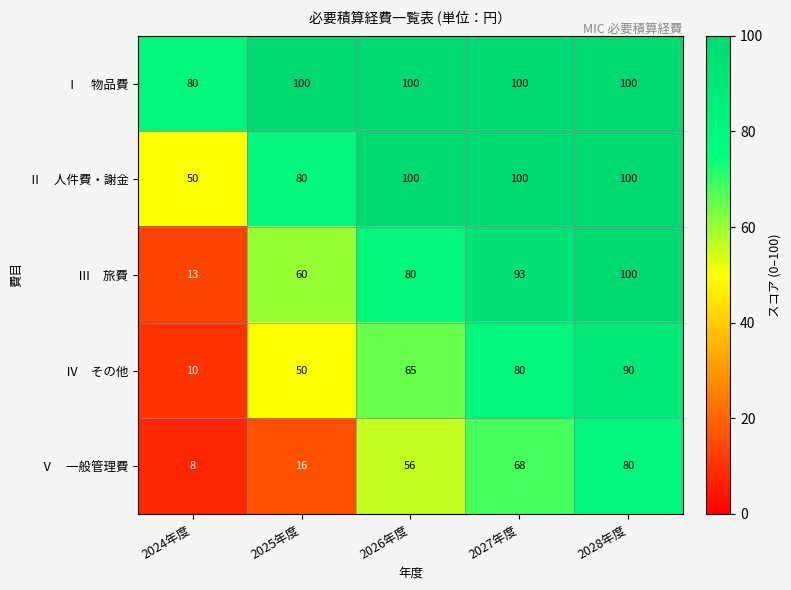

At which category is the sum across all series the highest?

2028年度